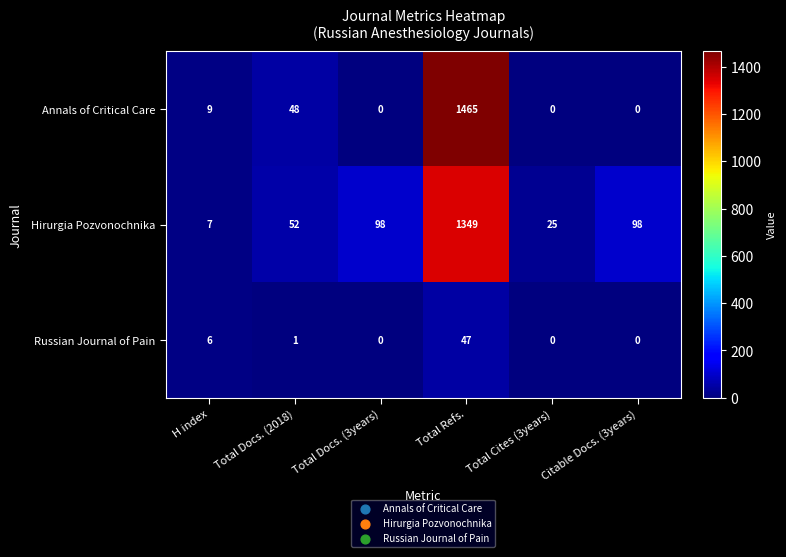

What is the sum of the Hirurgia Pozvonochnika values at Total Cites (3years) and Total Docs. (2018)?

77